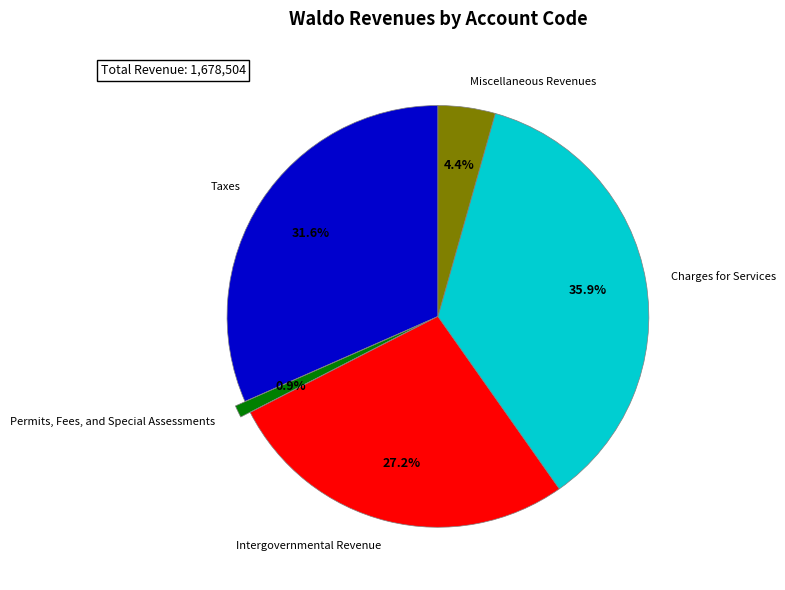

True or false: Permits, Fees, and Special Assessments accounts for 15% of the total.

False